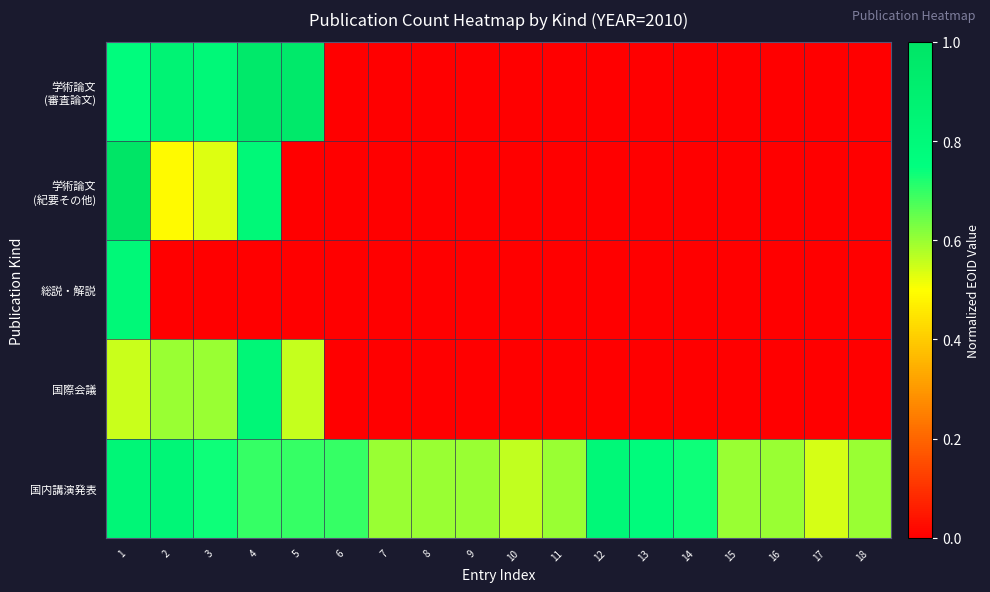

Rank the series at 5 from lowest to highest value.

学術論文 (紀要その他), 総説・解説, 国際会議, 国内講演発表, 学術論文 (審査論文)